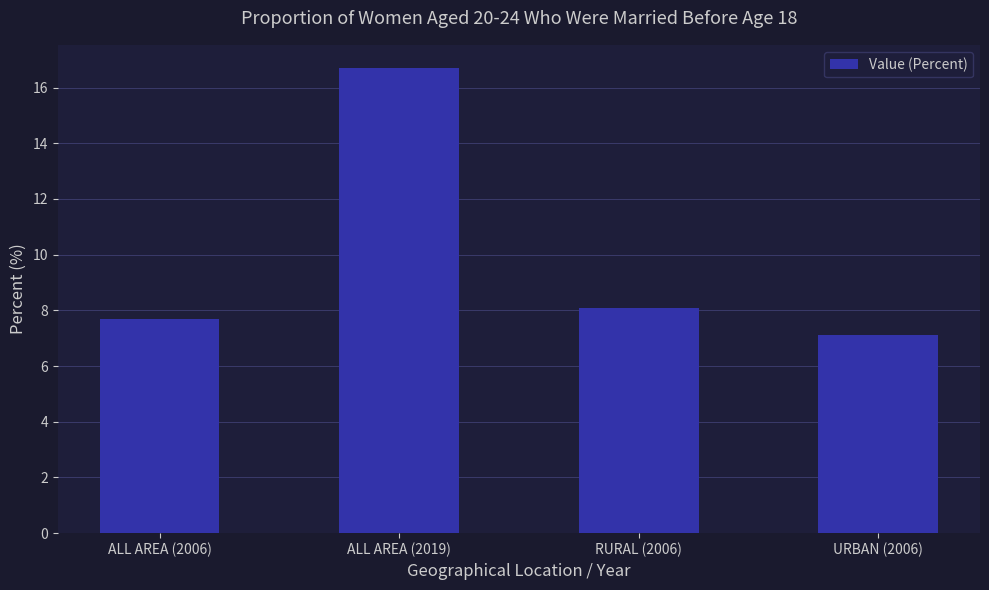

The value at ALL AREA (2006) is 13.0. True or false?

False